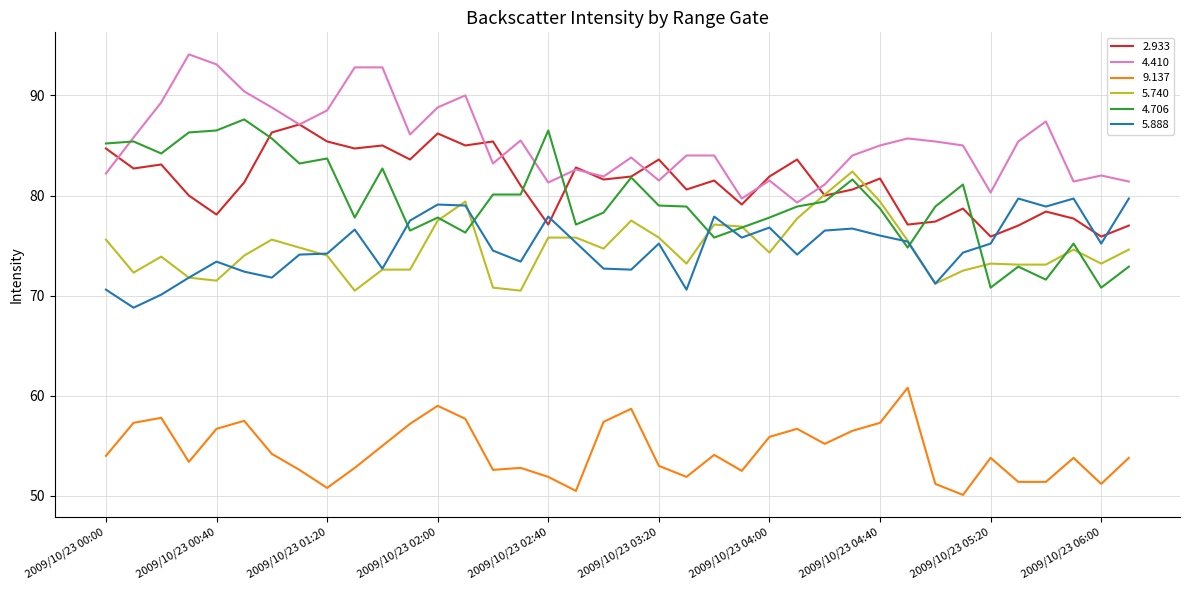

True or false: 2.933 has more than 1 points higher than both neighbors.

True